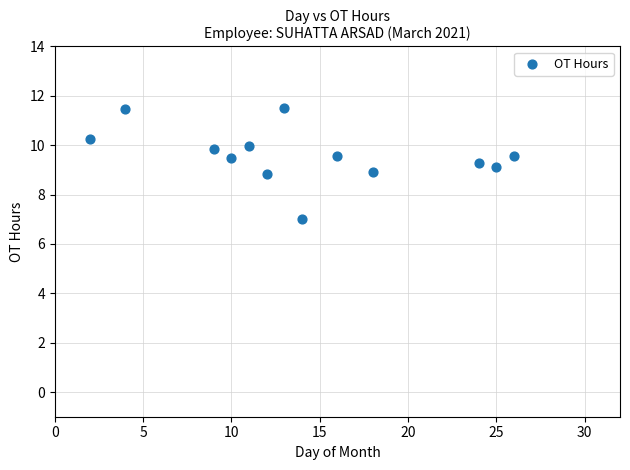

What is the range of X values (max minus min)?

24.0